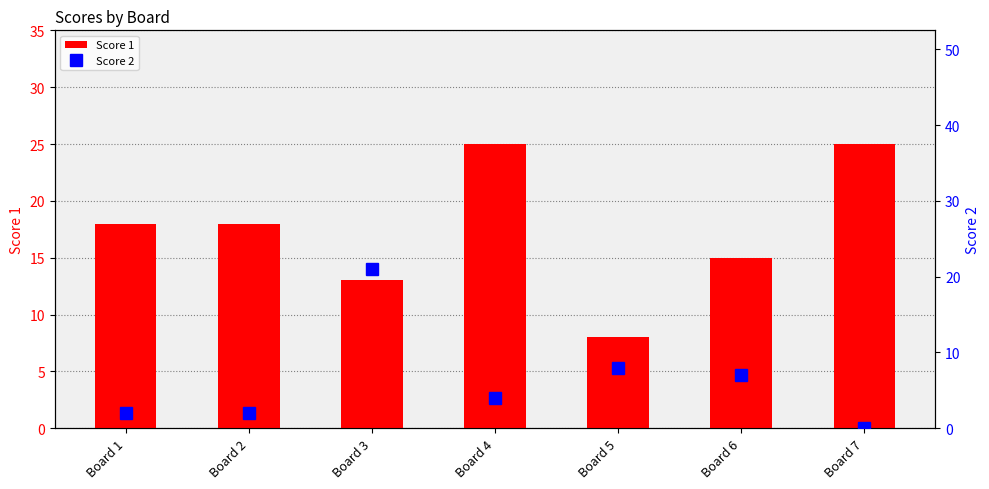

Which series changed the most between Board 5 and Board 6?

Score 1